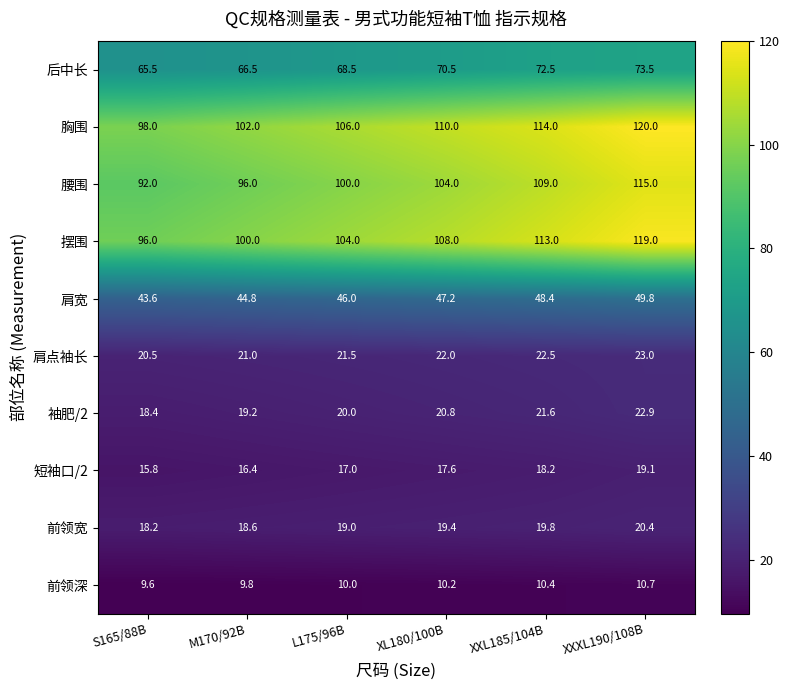

How many values in the 袖肥/2 series are below 20?

2